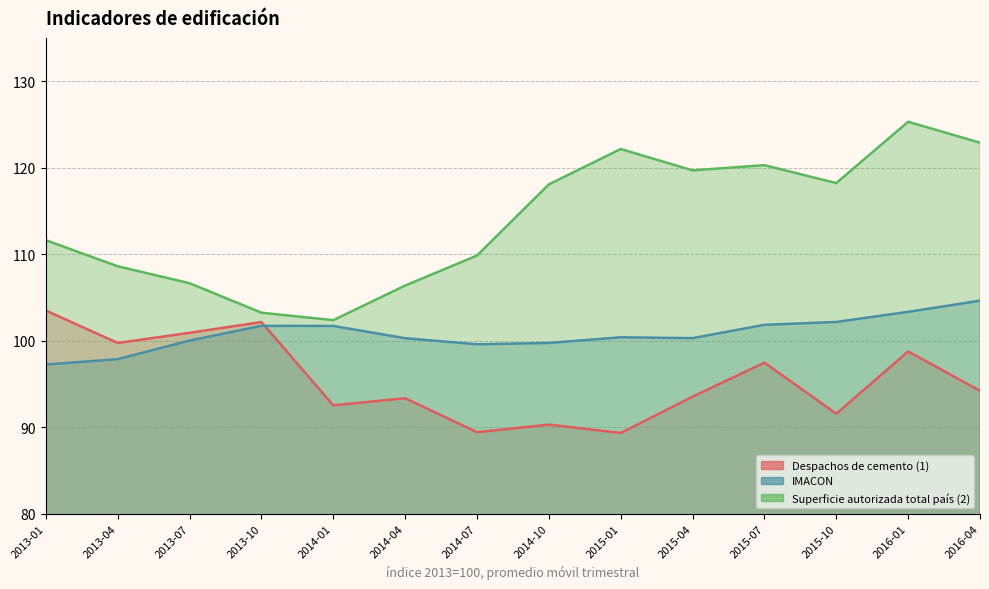

True or false: Superficie autorizada total país (2) and IMACON cross at least once.

False